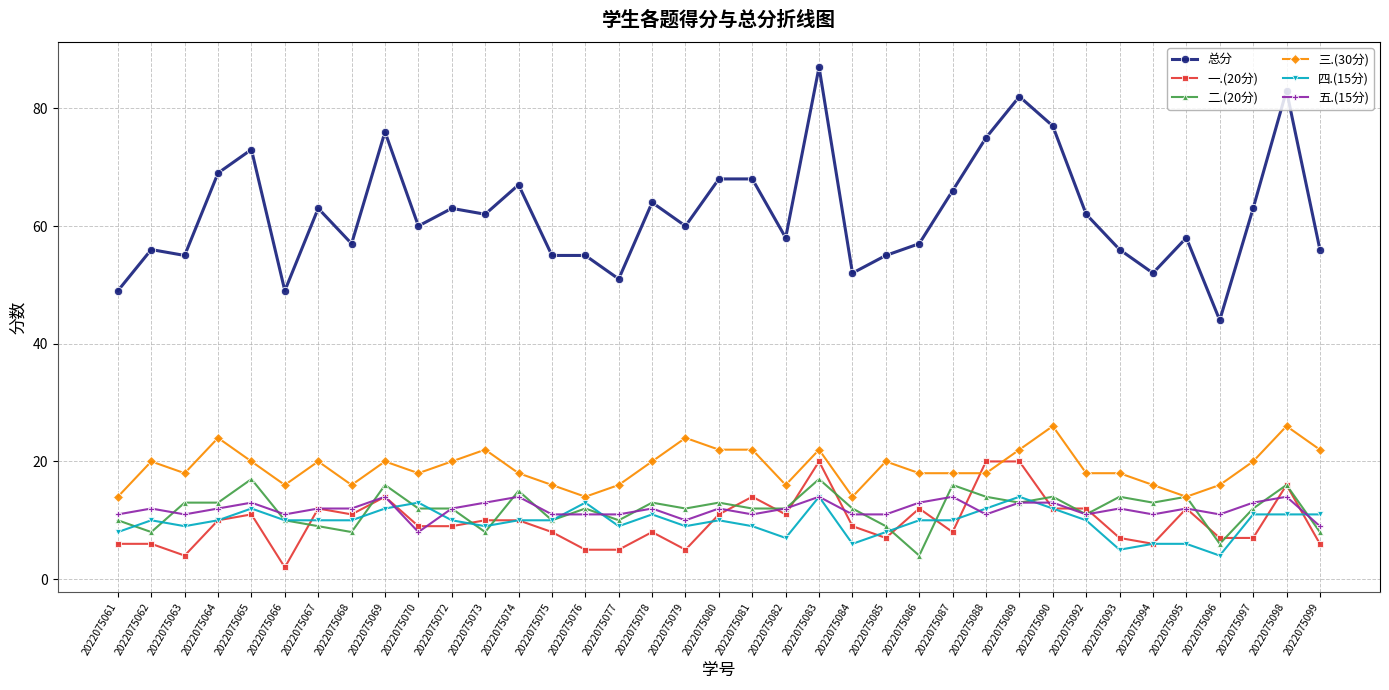

True or false: 总分 has a value of 63 at 2022075067.

True